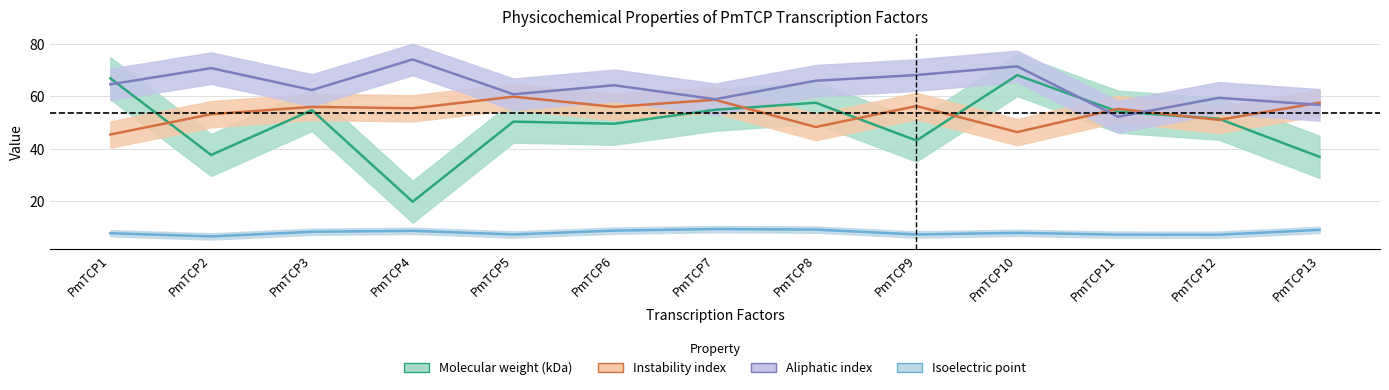

How many lines are shown in the chart?

4